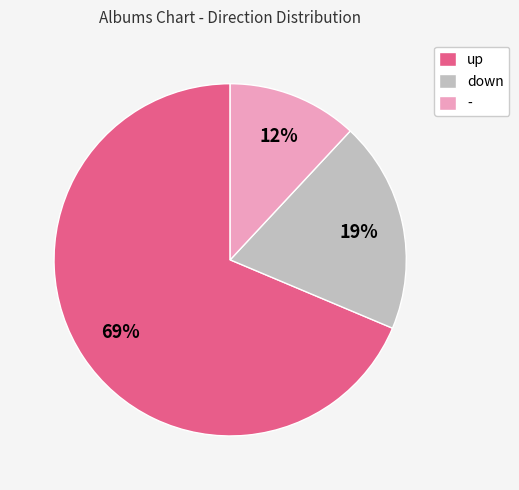

Is the sum of up and - greater than half?

Yes